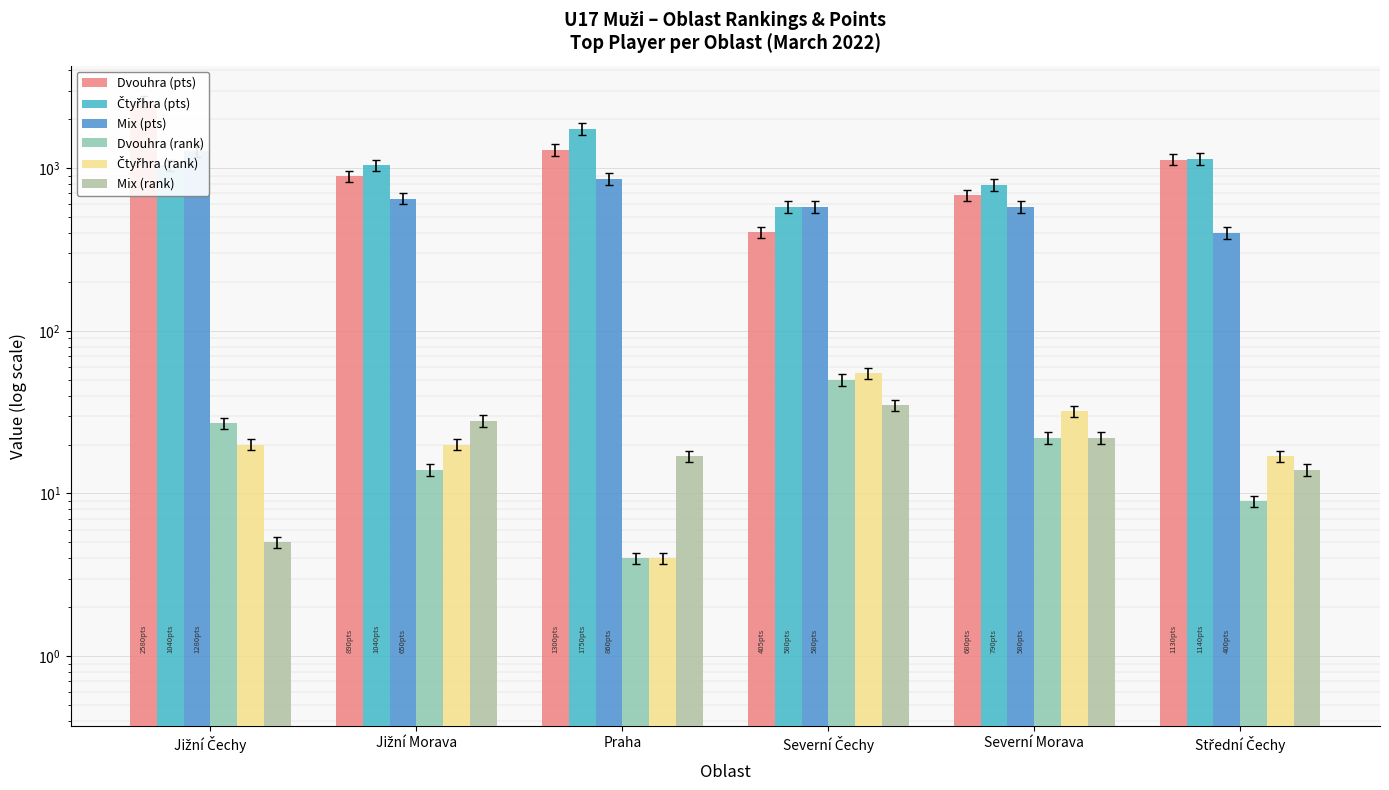

What is the difference between the Mix (rank) values at Severní Morava and Střední Čechy?

8